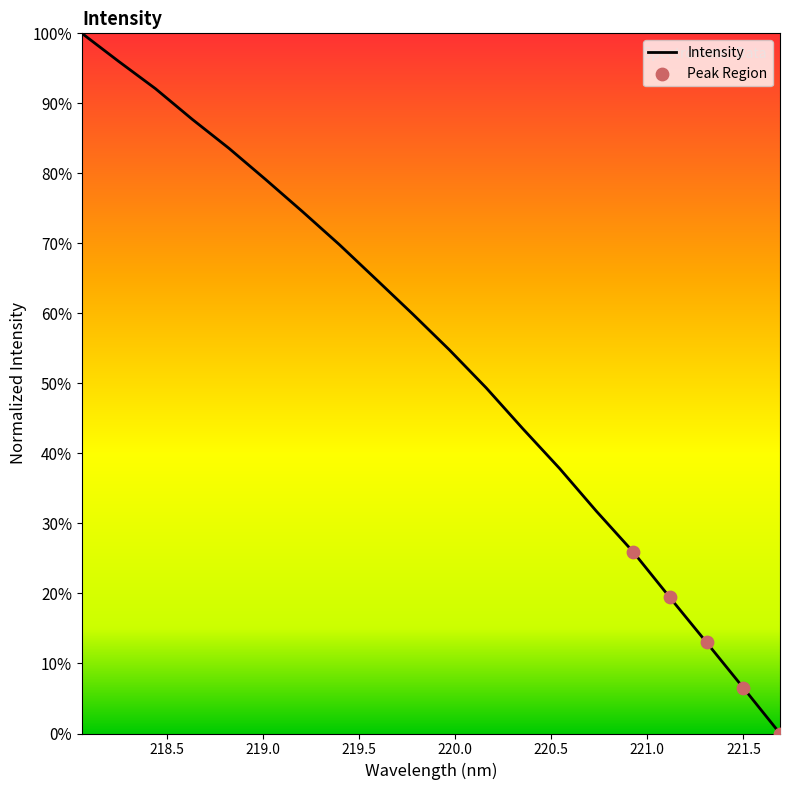

What is the maximum value shown in the chart?

100.0